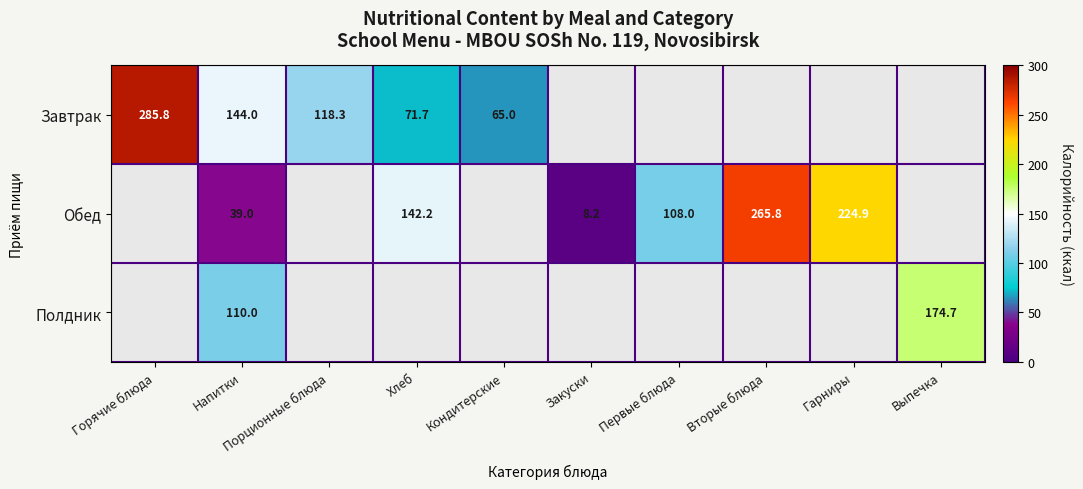

Is it true that Полдник equals 174.7 at Выпечка?

True